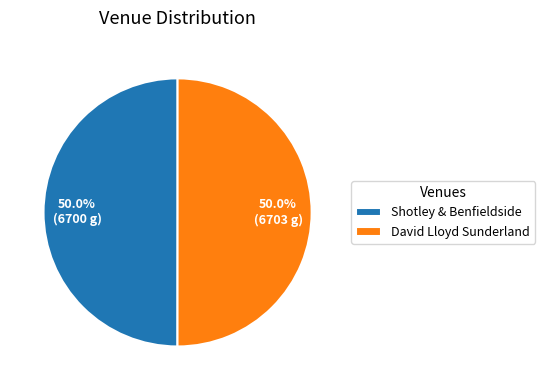

What percentage is NOT represented by David Lloyd Sunderland?

50.0%